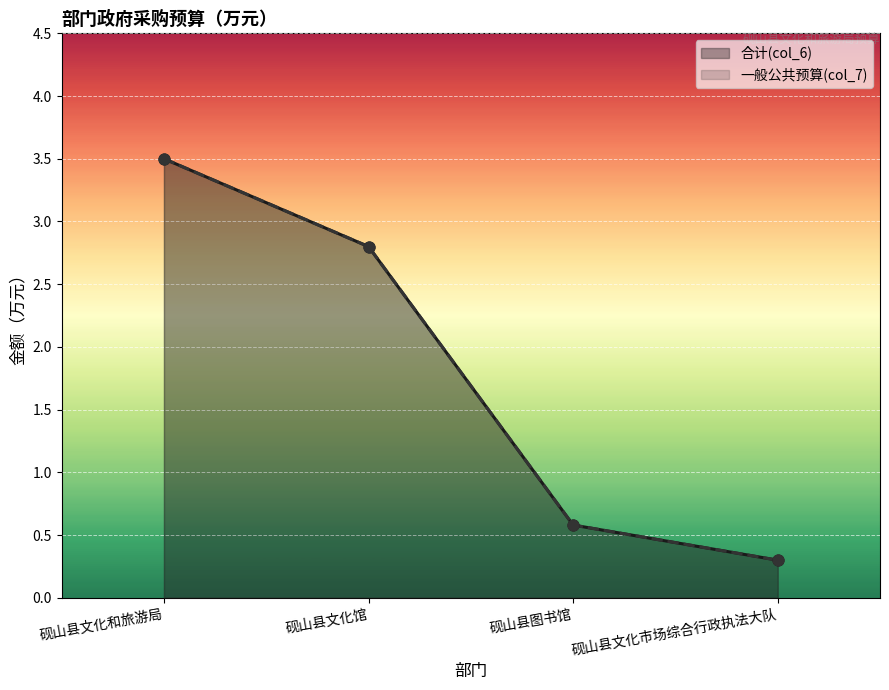

What are all the series names shown in the legend?

合计(col_6), 一般公共预算(col_7)